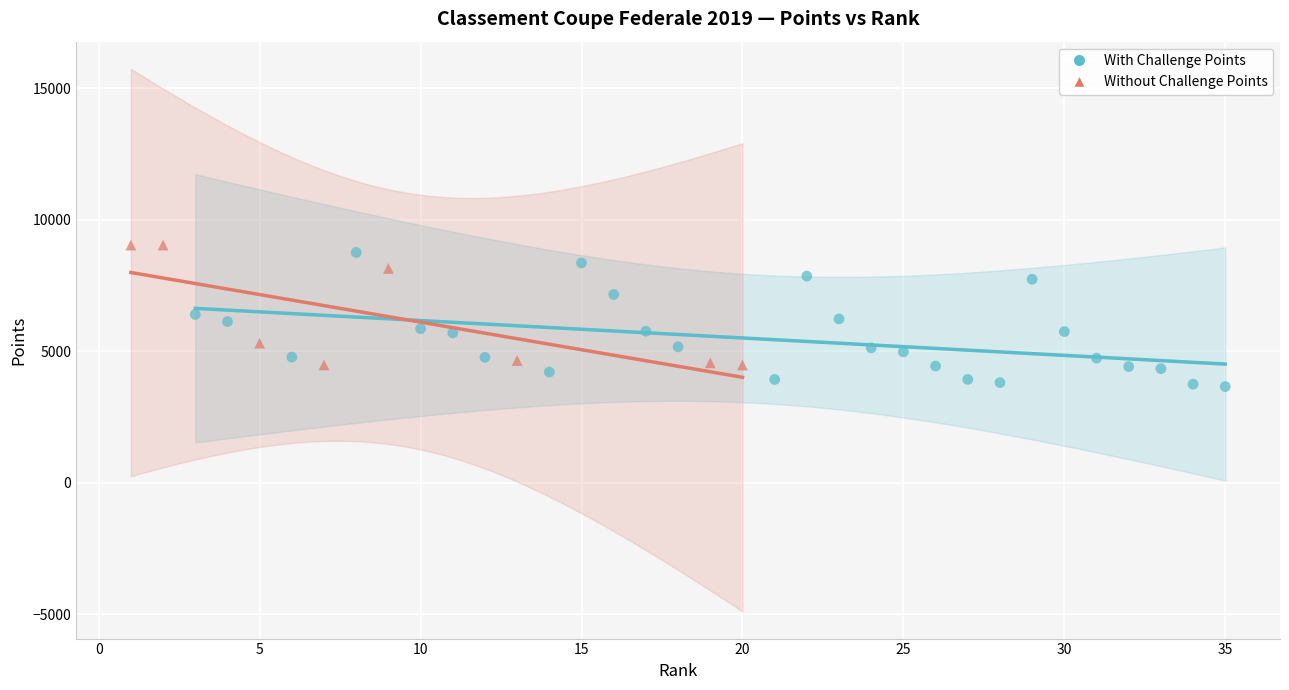

Which series has the largest Y range (max minus min)?

With Challenge Points